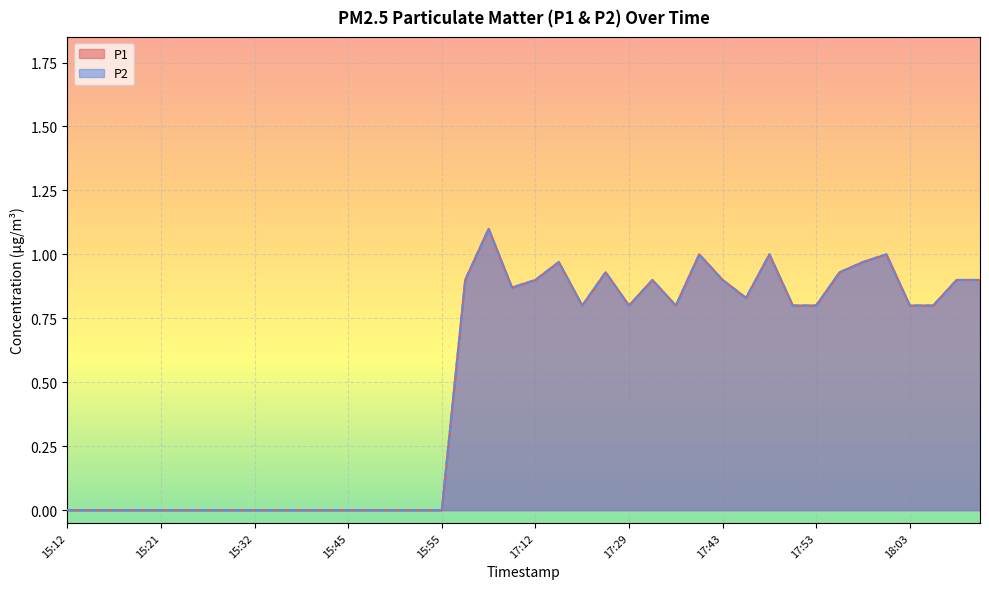

True or false: P2 has a value of 1.4 at 17:07.

False